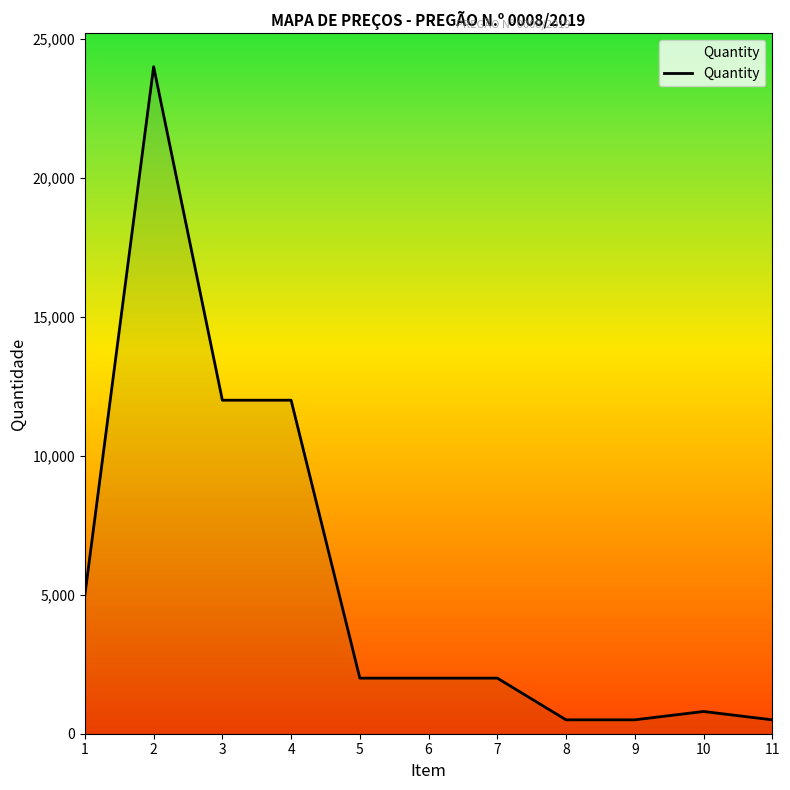

What is the maximum value shown in the chart?

24000